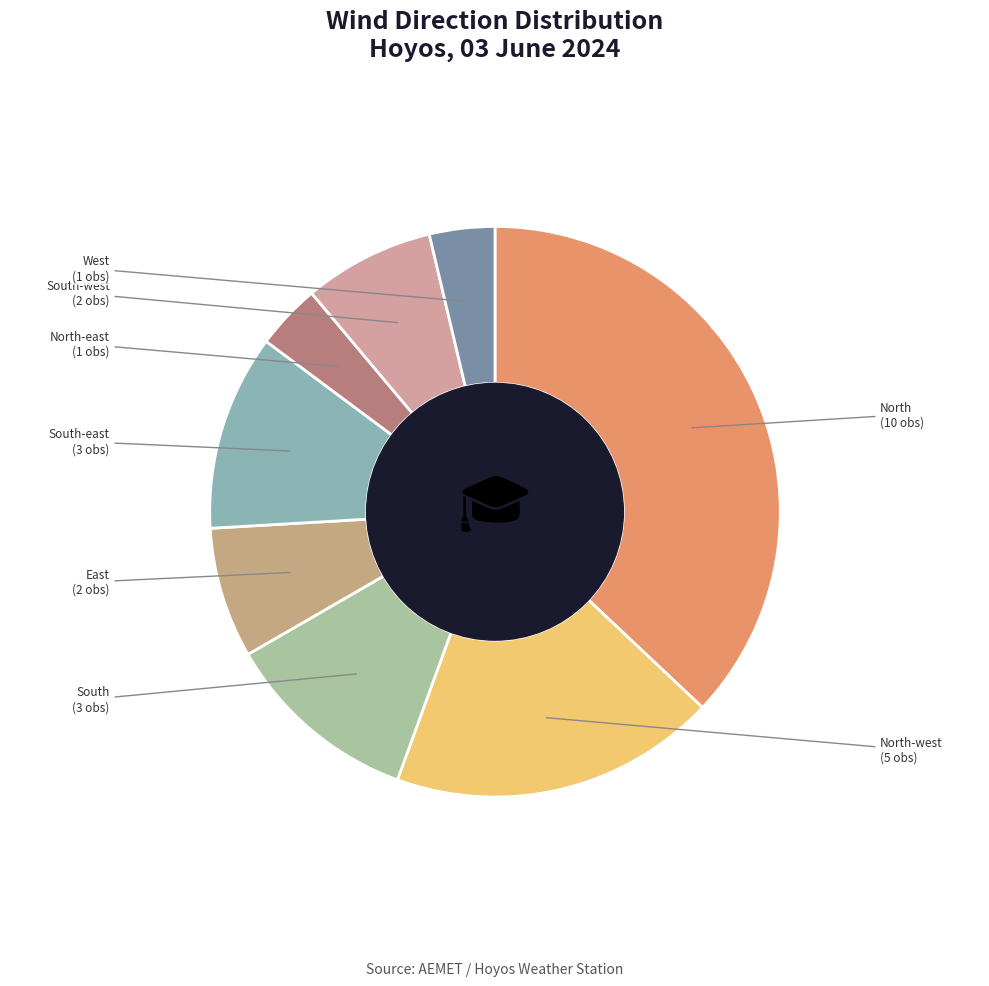

Is there any slice that represents more than half of the pie?

No